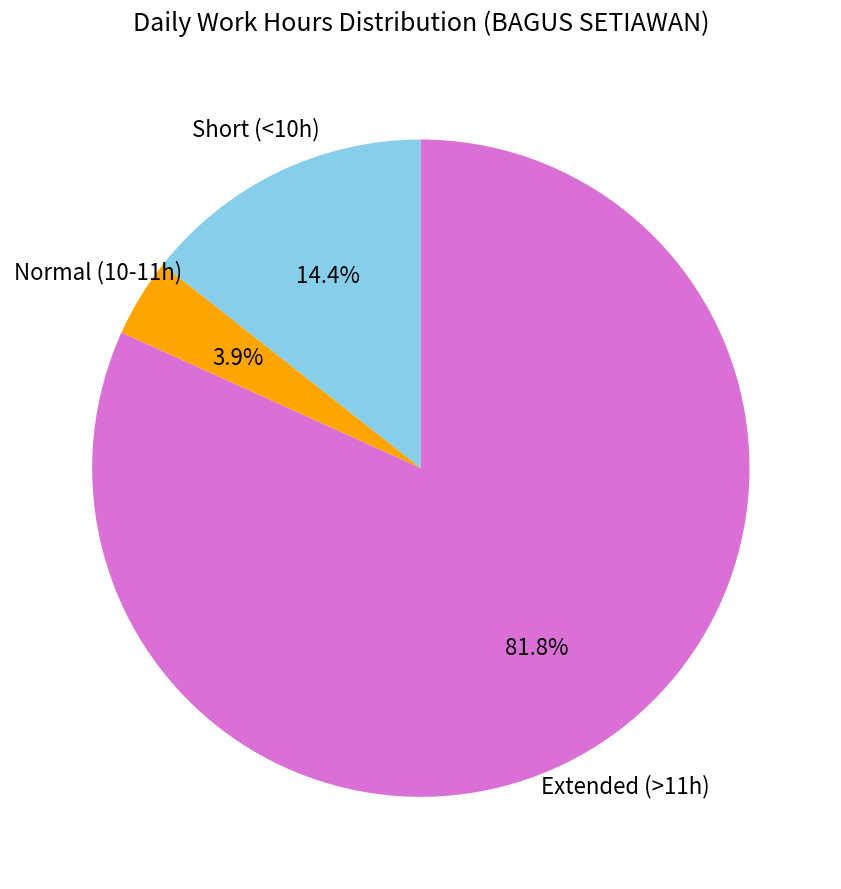

To the nearest percent, what is the average slice percentage?

33%